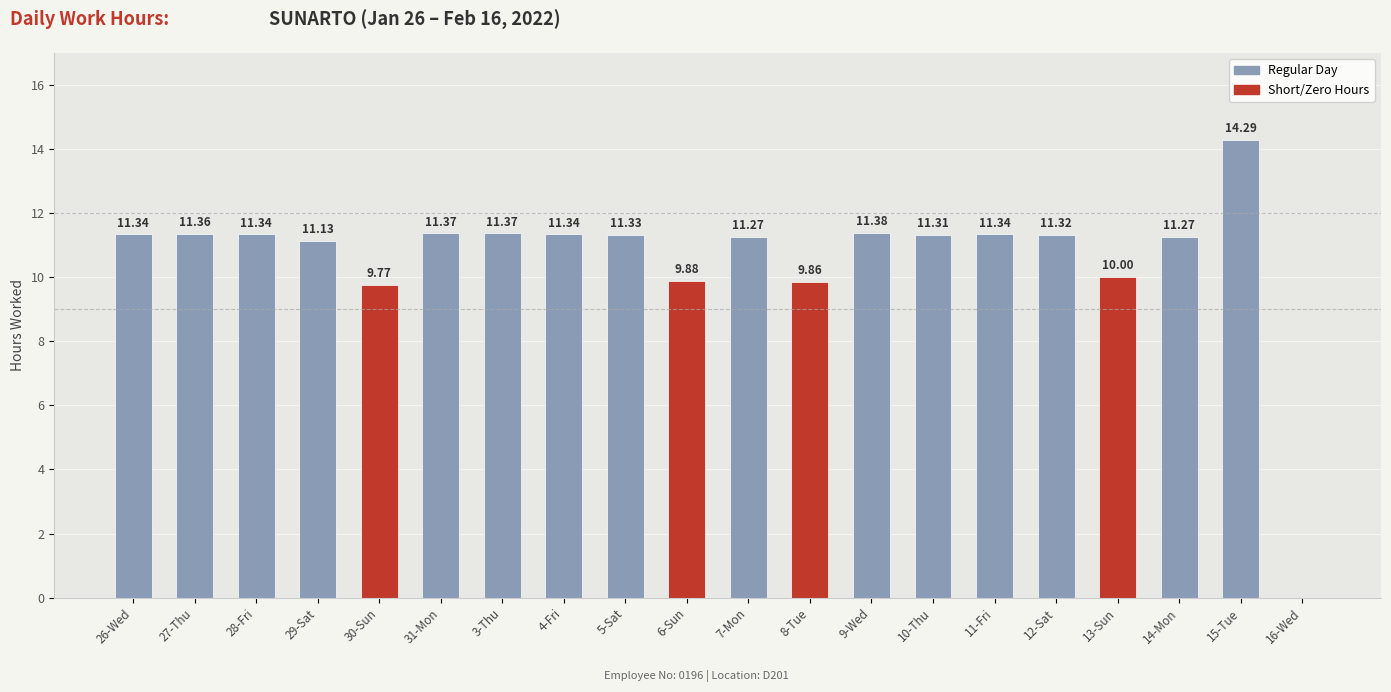

Are the bars horizontal?

No